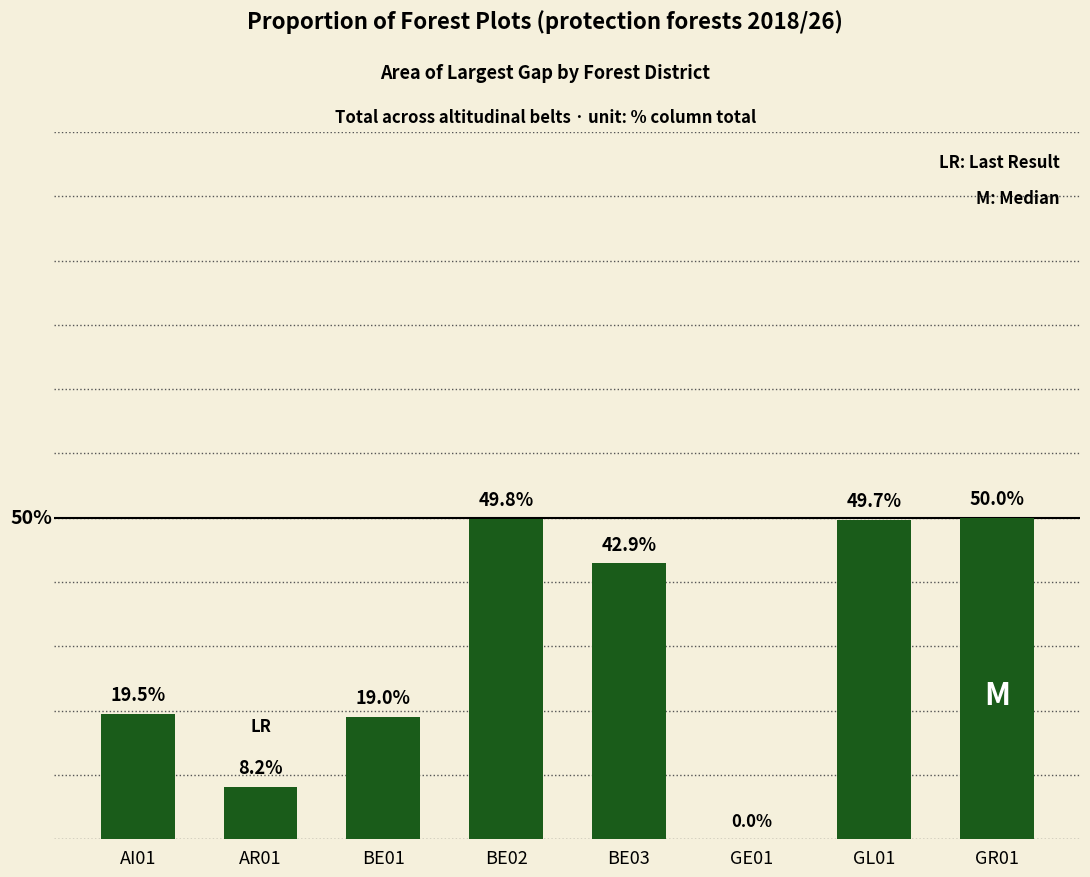

Which label corresponds to the largest value in the chart?

GR01